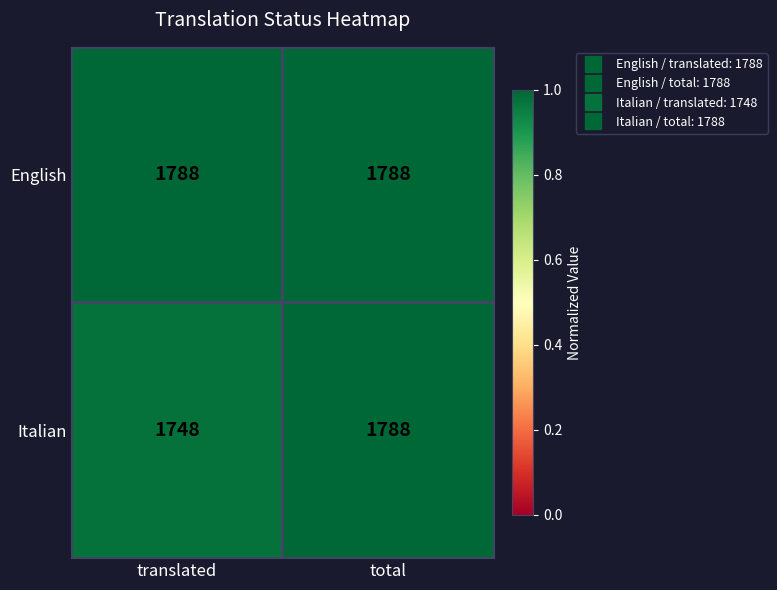

True or false: English has a value of 1788 at translated.

True